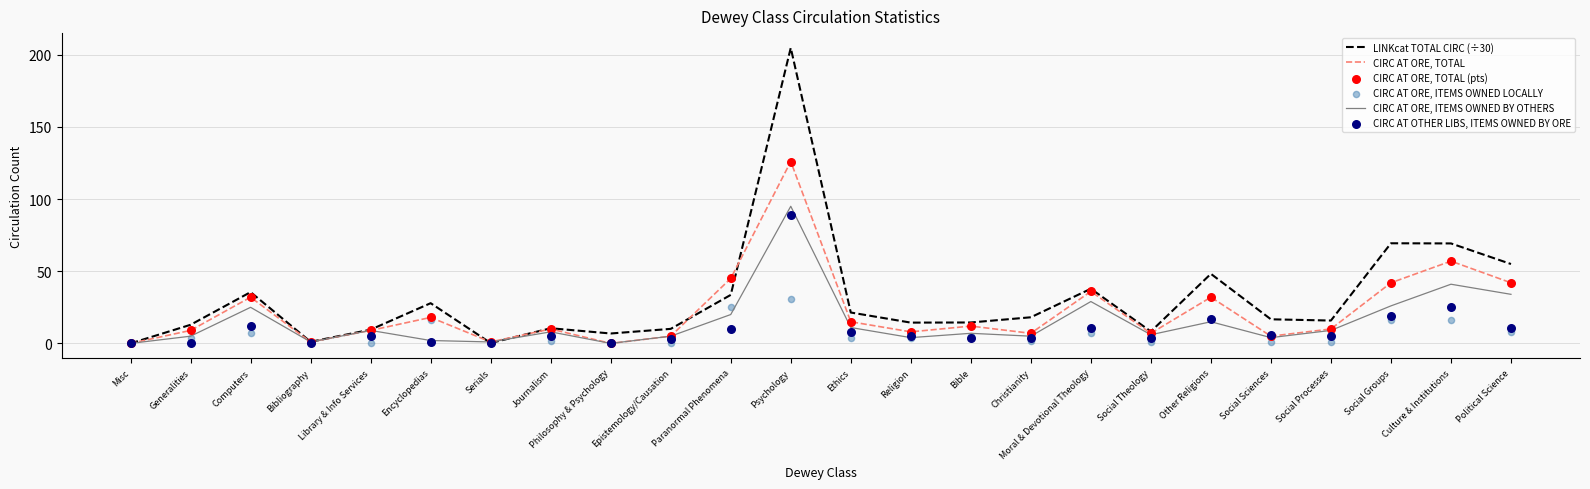

Which series has the widest spread of Y values?

LINKcat TOTAL CIRC (÷30)